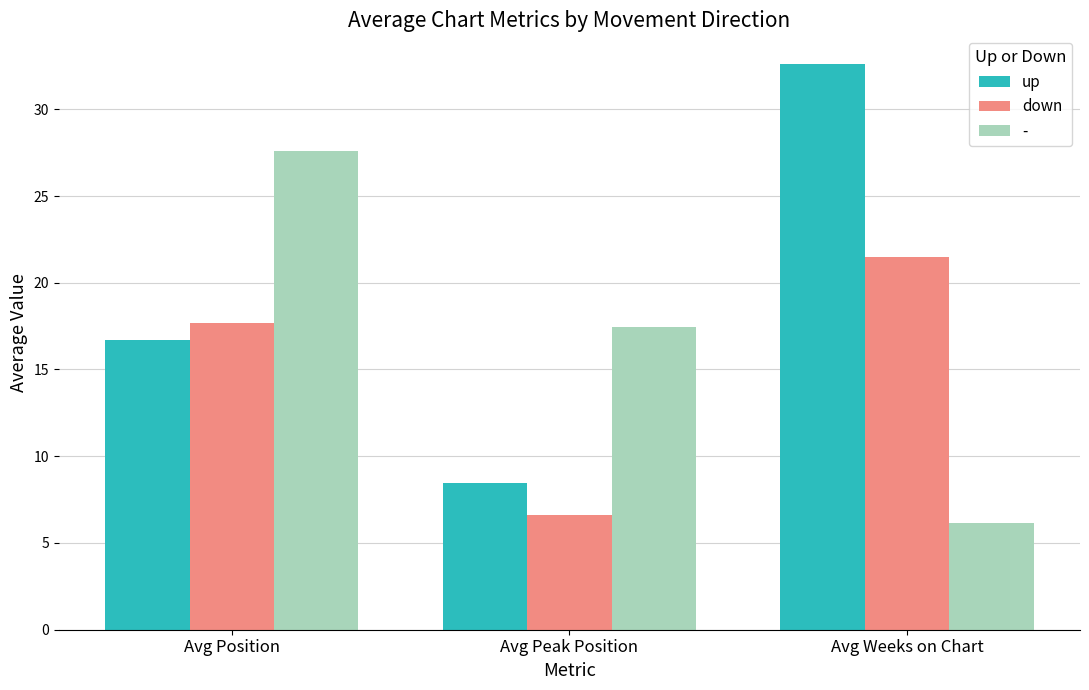

What are all the series names shown in the legend?

up, down, -